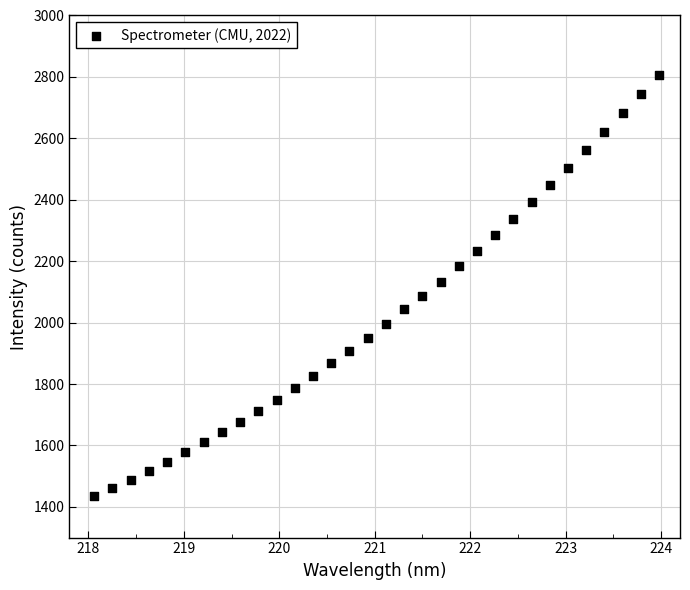

What is the range of X values (max minus min)?

5.9